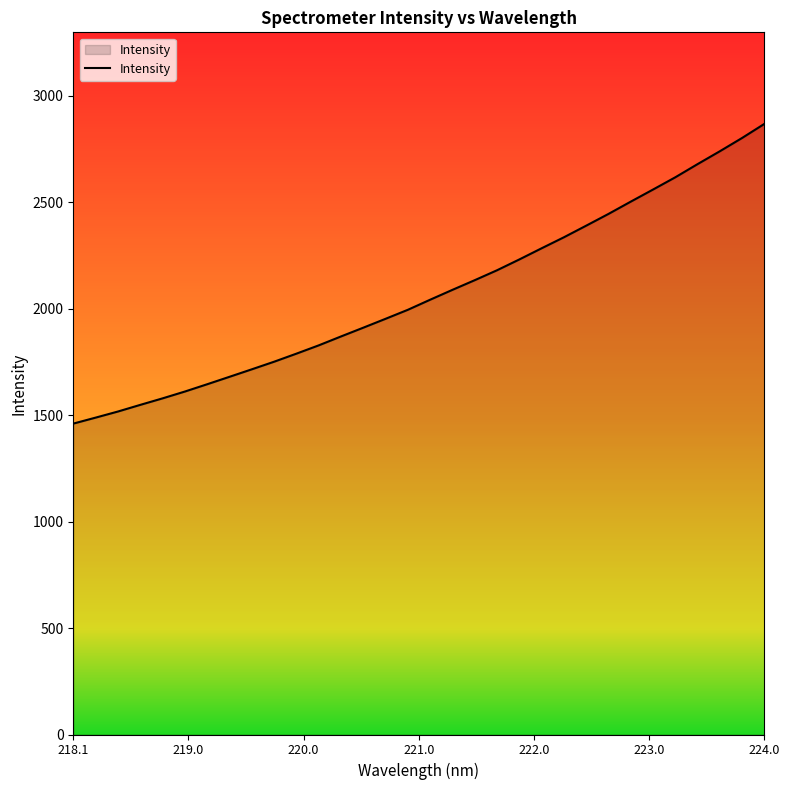

What is the difference between the maximum and minimum values?

1407.9